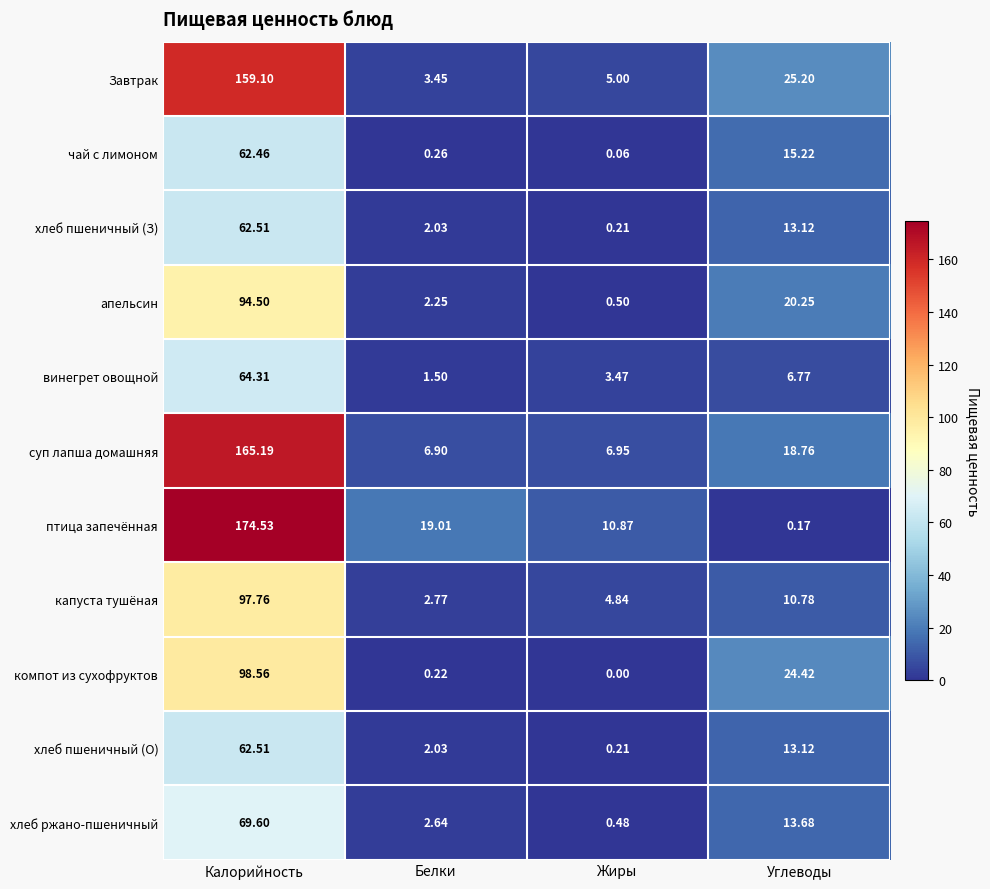

At which category does the chart reach its peak across all series?

Калорийность